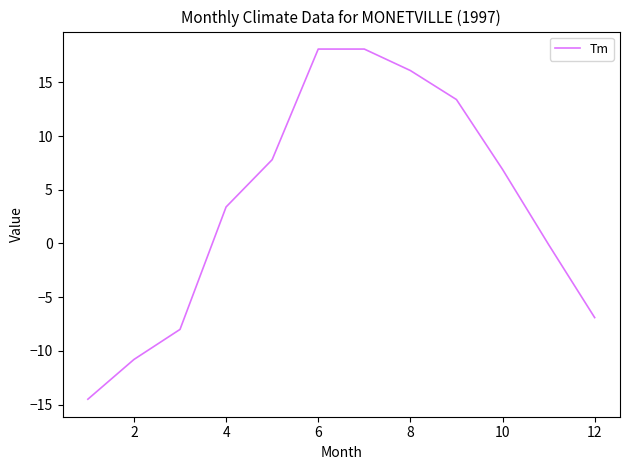

What is the maximum value shown in the chart?

18.1